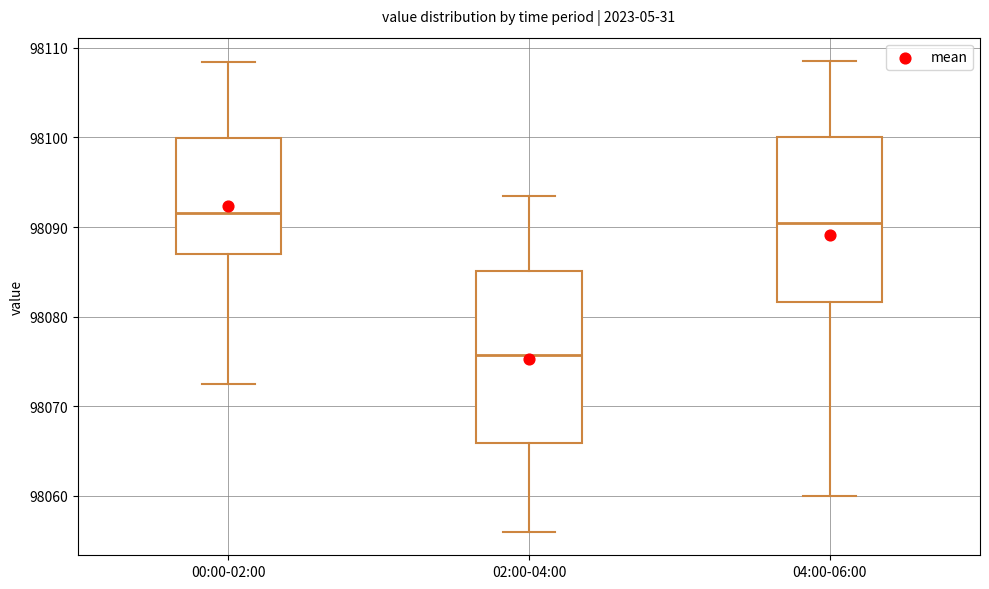

Where does the lower whisker of the box for 00:00-02:00 end on the y-axis? The values are not printed on the chart, so give them approximately, as read against the axis.

98073